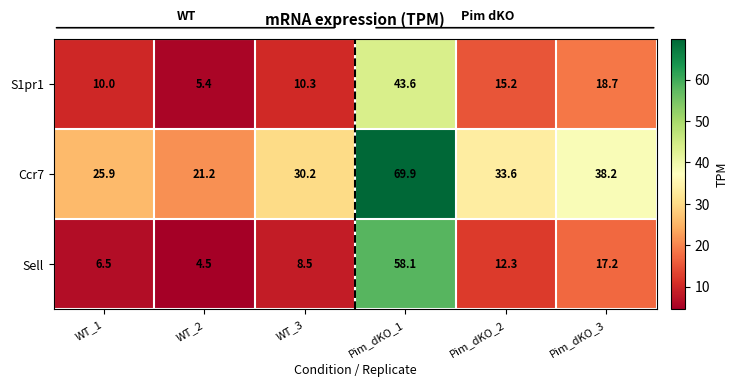

Reading left to right, list all the values displayed in this chart.

S1pr1: WT_1=10.0	WT_2=5.4	WT_3=10.3	Pim_dKO_1=43.6	Pim_dKO_2=15.2	Pim_dKO_3=18.7
Ccr7: WT_1=25.9	WT_2=21.2	WT_3=30.2	Pim_dKO_1=69.9	Pim_dKO_2=33.6	Pim_dKO_3=38.2
Sell: WT_1=6.5	WT_2=4.5	WT_3=8.5	Pim_dKO_1=58.1	Pim_dKO_2=12.3	Pim_dKO_3=17.2